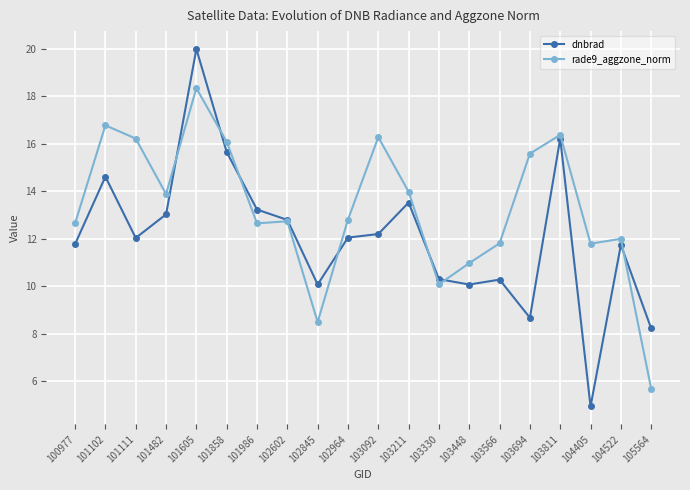

At which label is rade9_aggzone_norm closest to 12?

104522